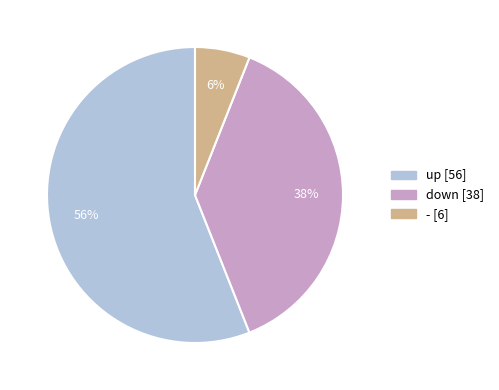

Between - and up, which is larger?

up